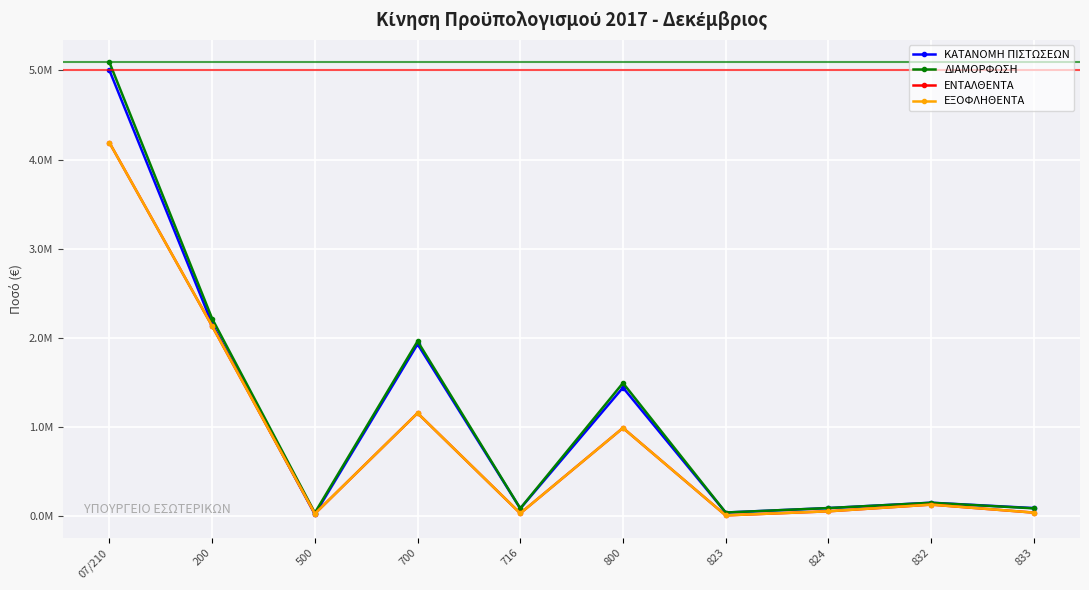

Is this an area chart (filled region under the line)?

No